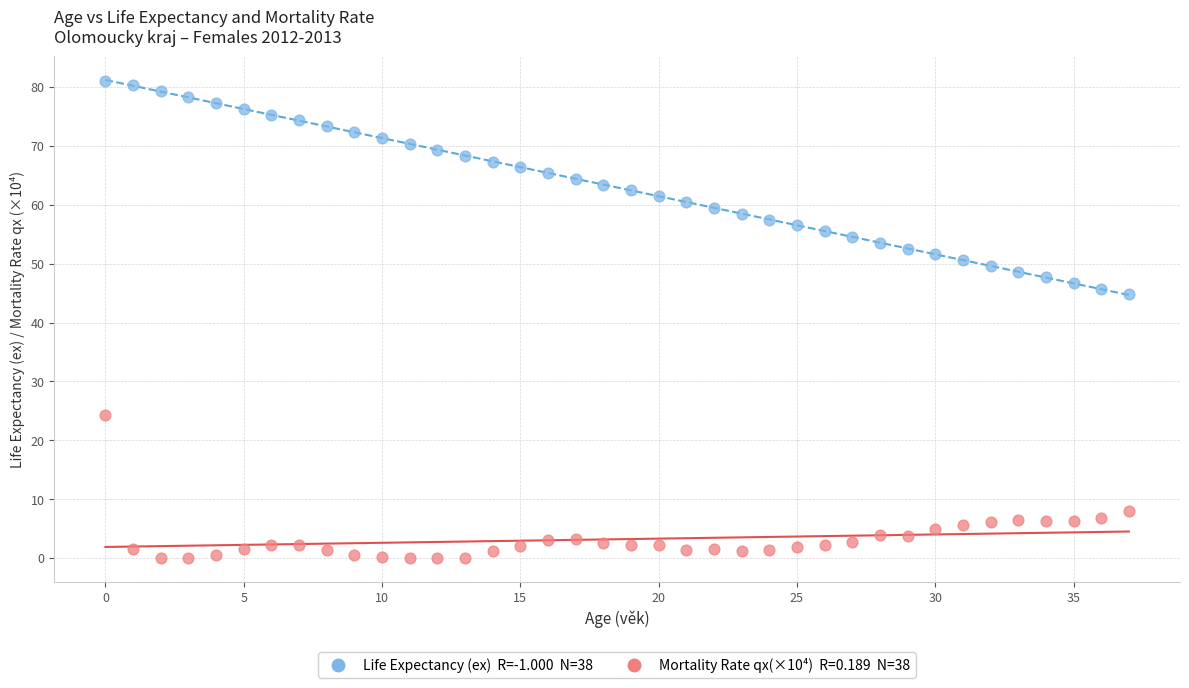

Across all data points, what is the range of Y values (max minus min)?

81.1